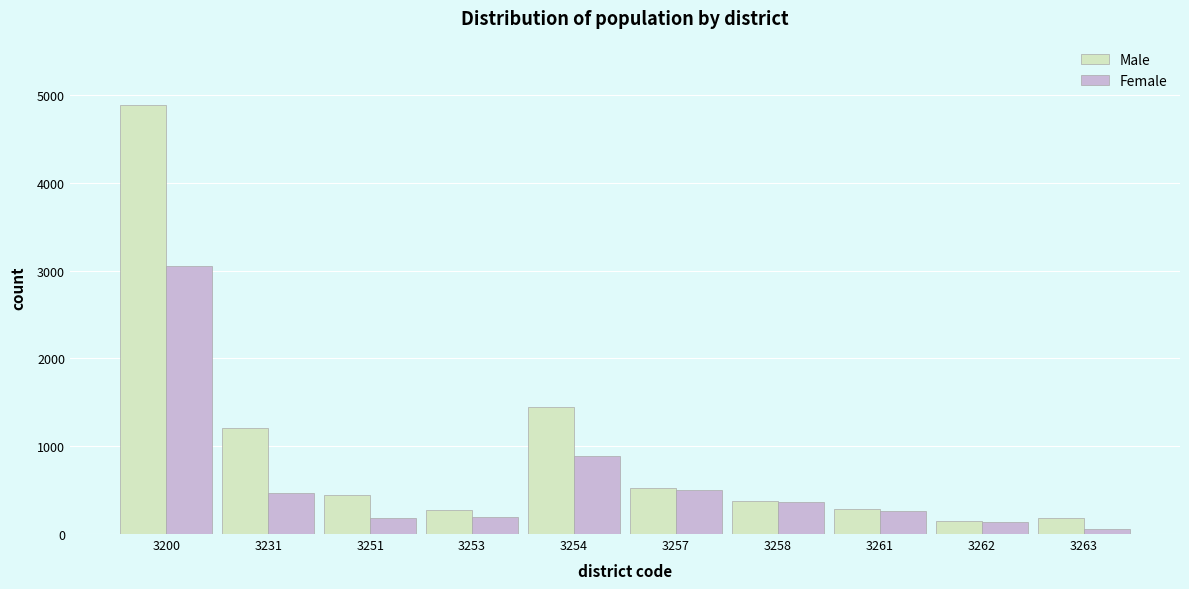

Where is Female nearest to the value 1555?

3254